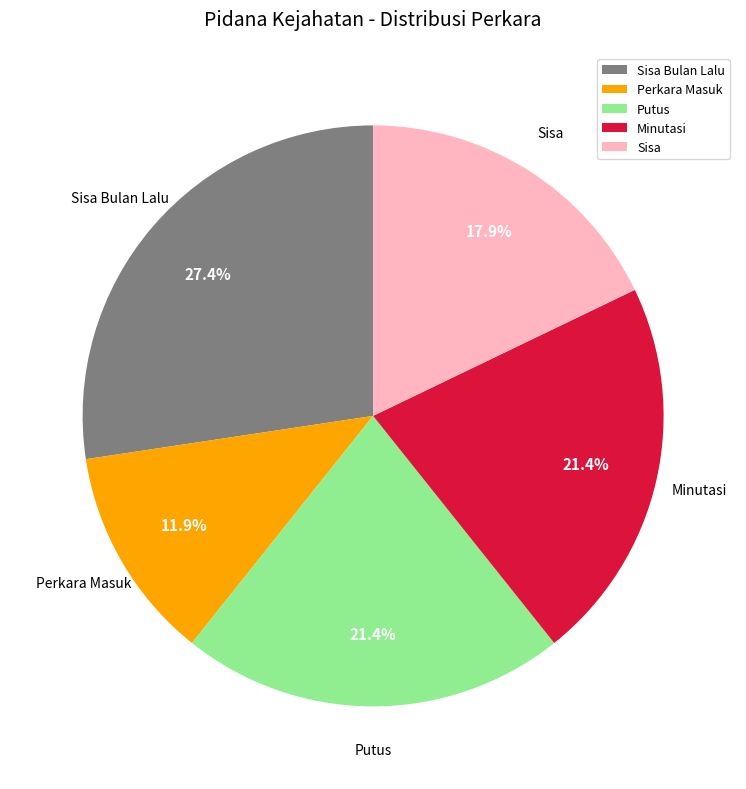

What is the smallest slice in the pie chart?

Perkara Masuk